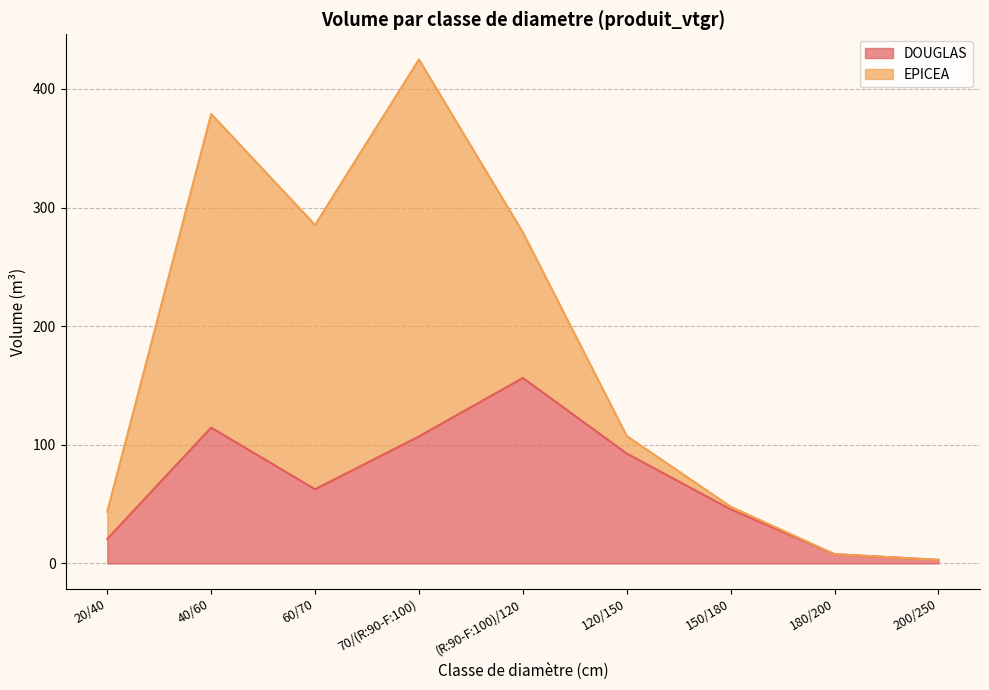

The chart shows a value of 12.7 at 180/200. True or false?

False